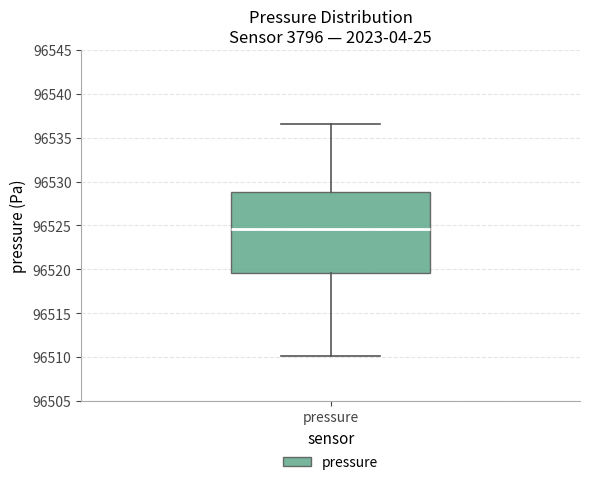

Transcribe this box plot: give where the median line is, the range the box spans, and where the two whiskers end, as read against the y-axis. The values are not printed on the chart, so give them approximately, as read against the axis.

median 96524.5, box 96519.5 to 96529.0, whiskers 96510.0 to 96536.5